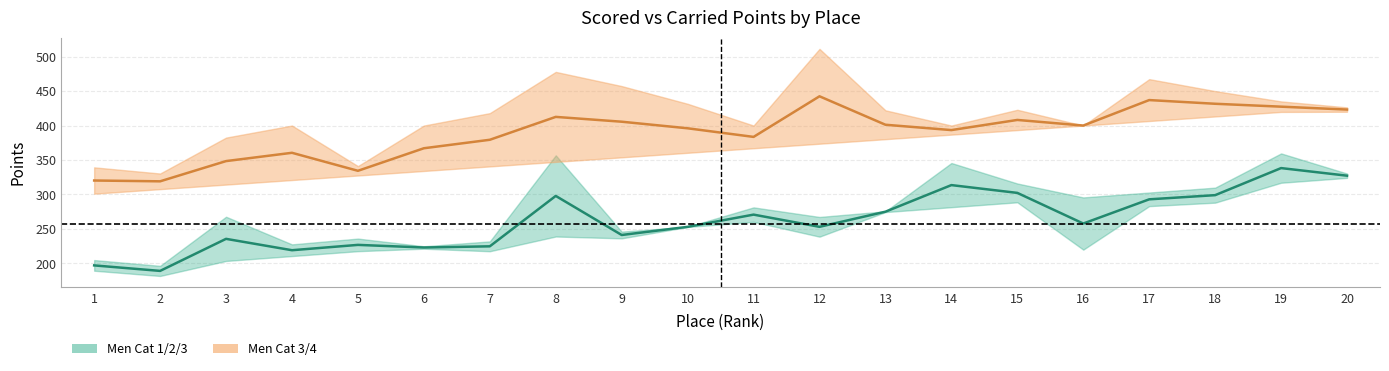

At which label is Carried Points closest to 270?

3